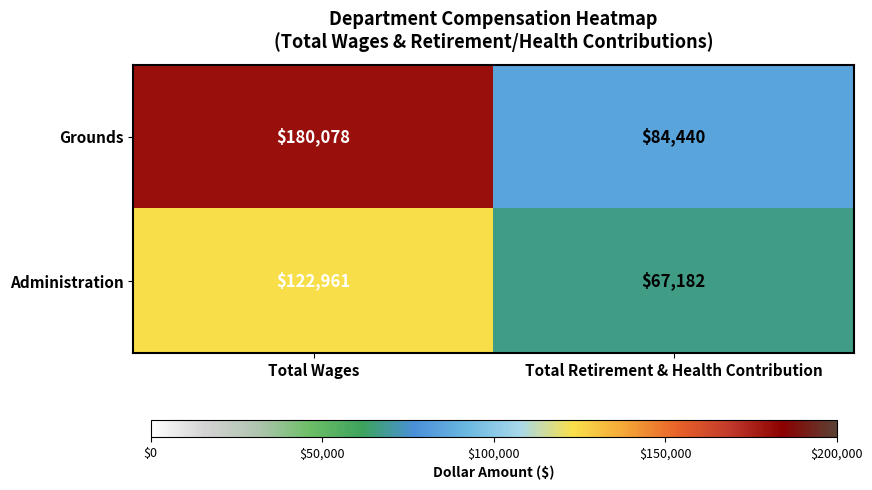

What is the difference between the Administration values at Total Wages and Total Retirement & Health Contribution?

55779